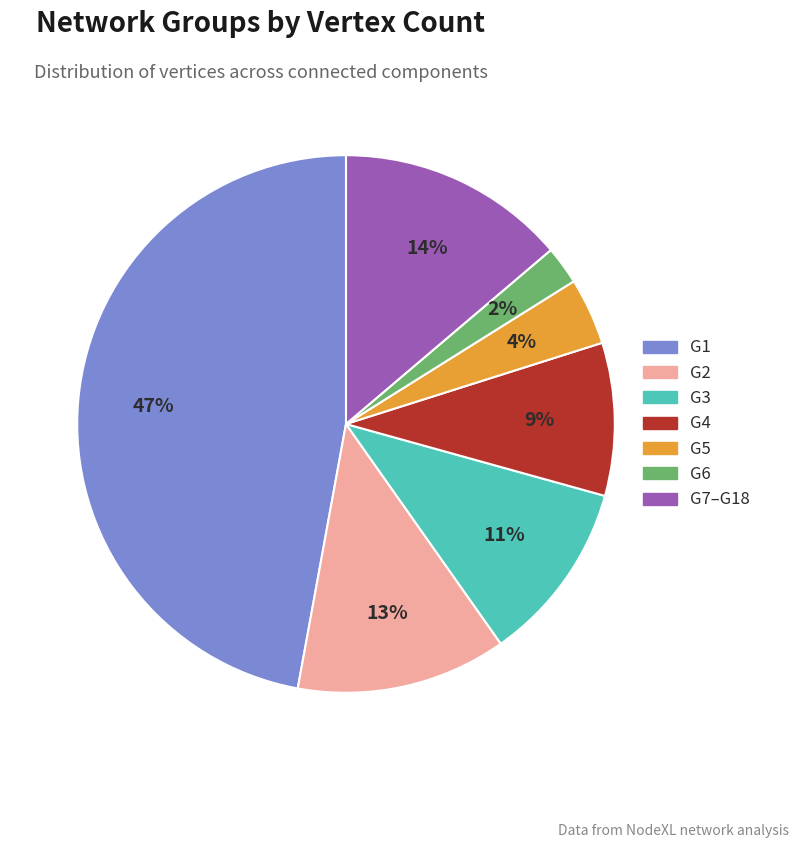

Is the sum of G6 and G1 greater than half?

No